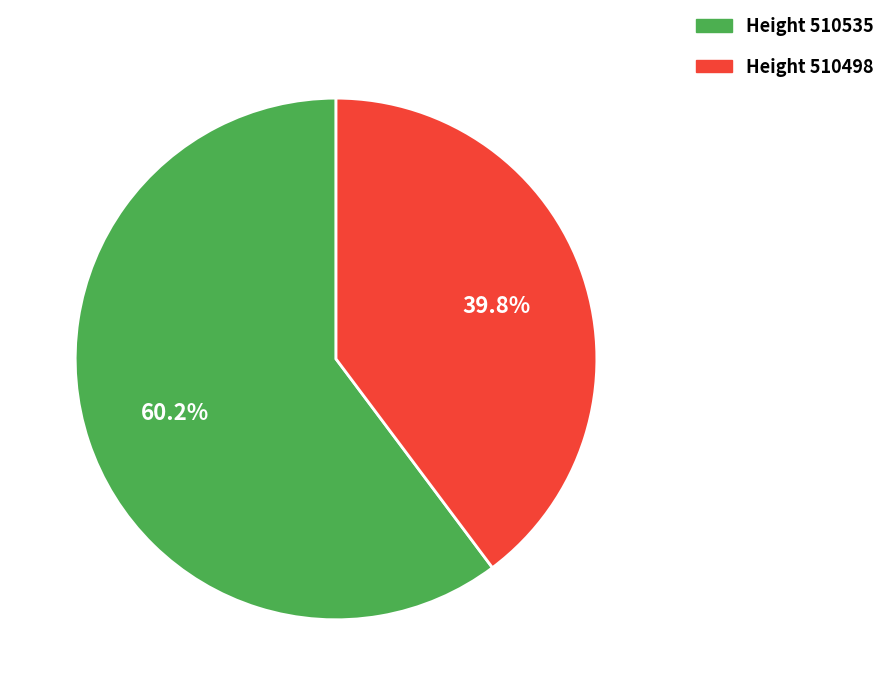

How many segments does this pie chart have?

2